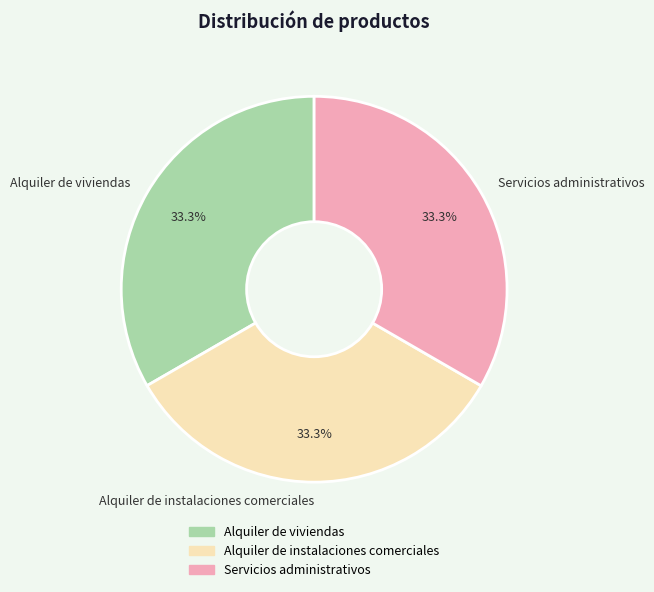

Is it true that Servicios administrativos is 23% of the pie?

False